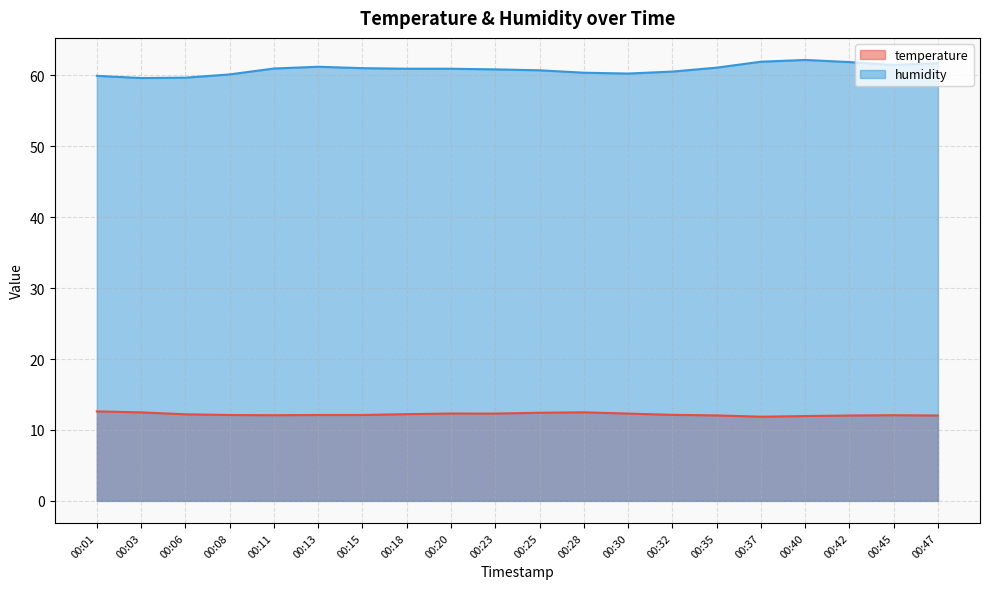

The temperature series shows 7.6 at 00:42. True or false?

False